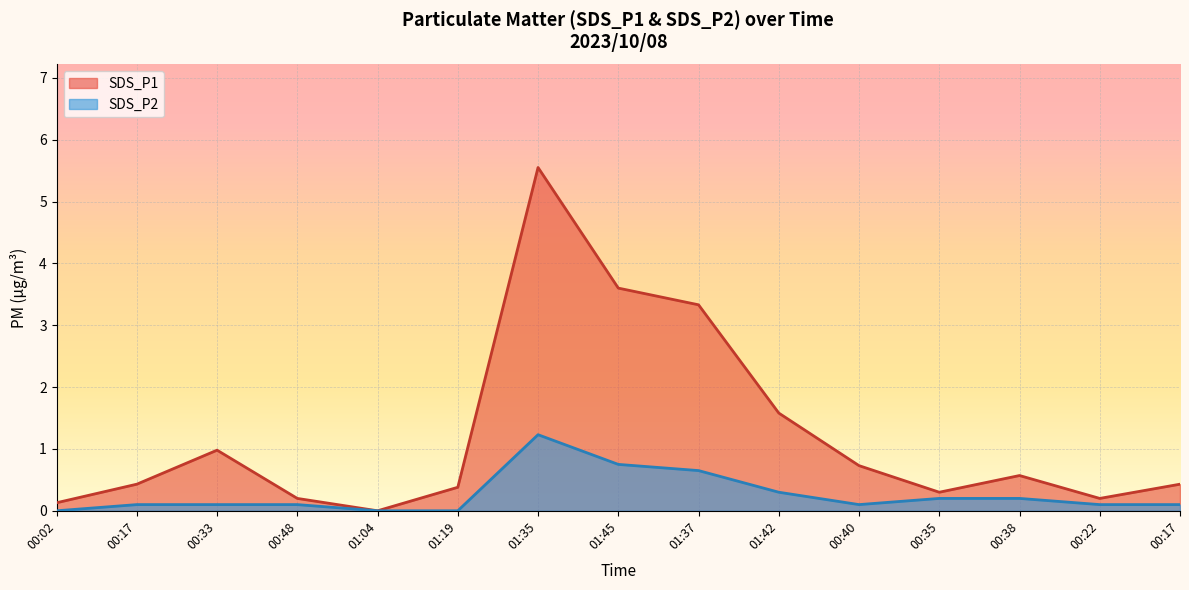

True or false: SDS_P1 has more than 2 interior local peaks.

True